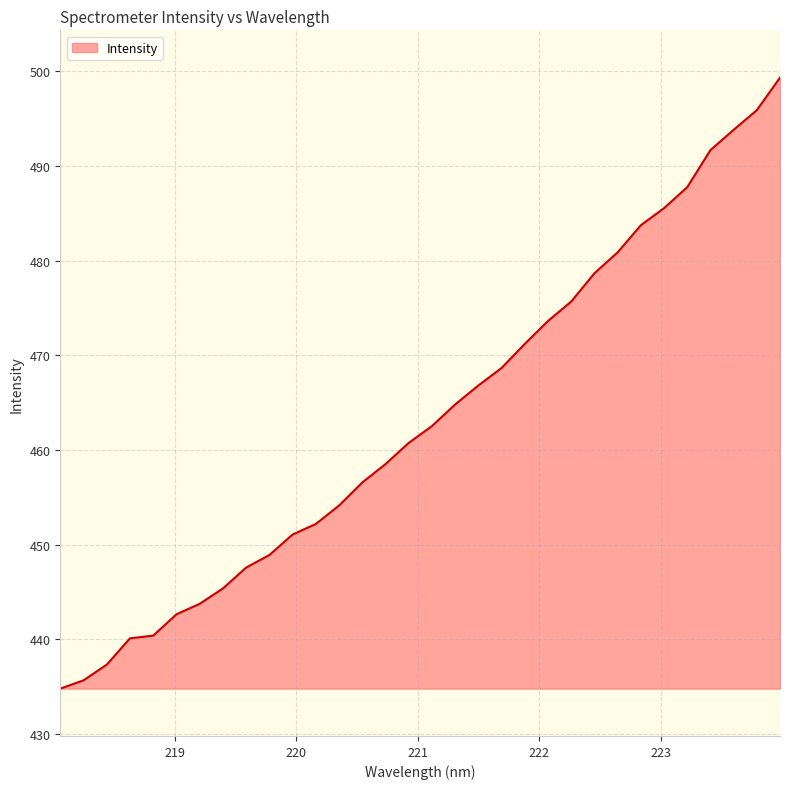

What is the difference between the maximum and minimum values?

64.5